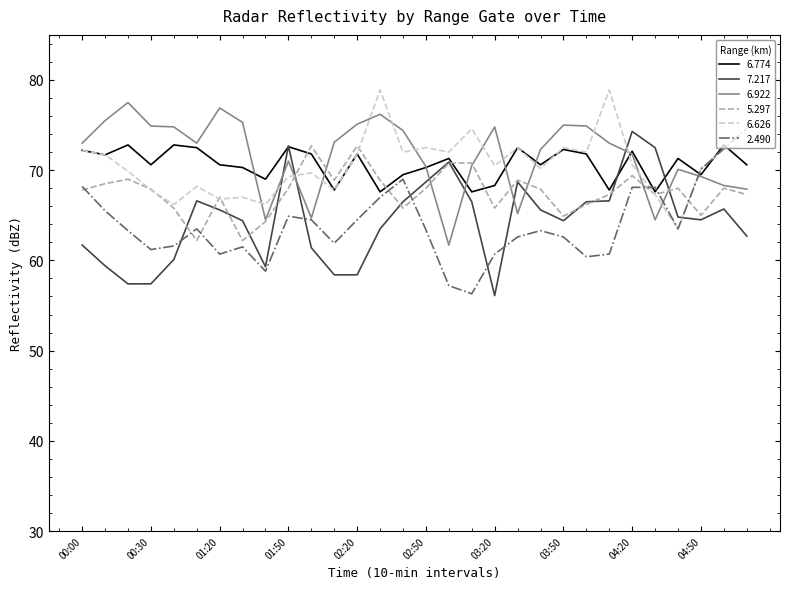

What is the maximum value for 6.774?

72.8